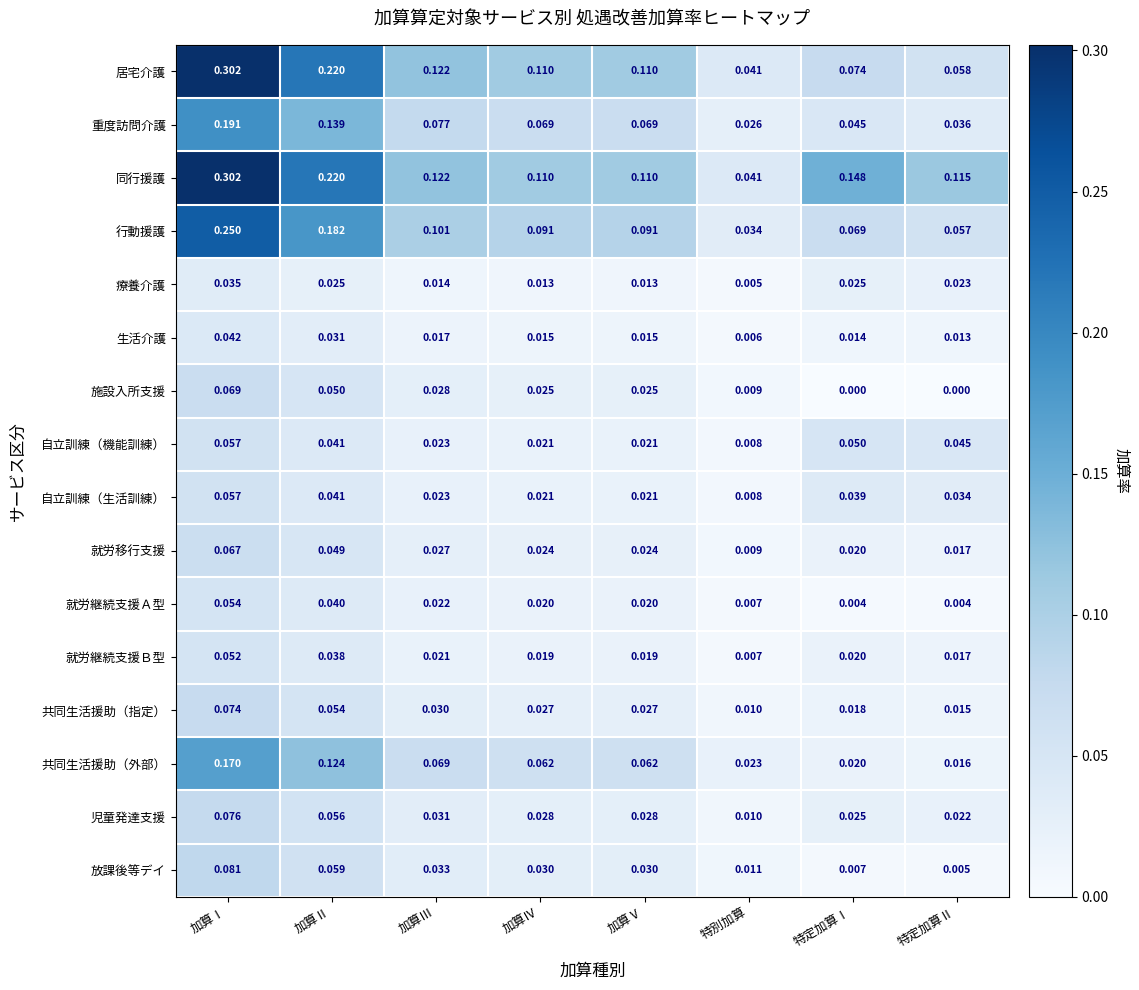

Which category has the highest value in the 自立訓練（生活訓練） series?

加算Ⅰ